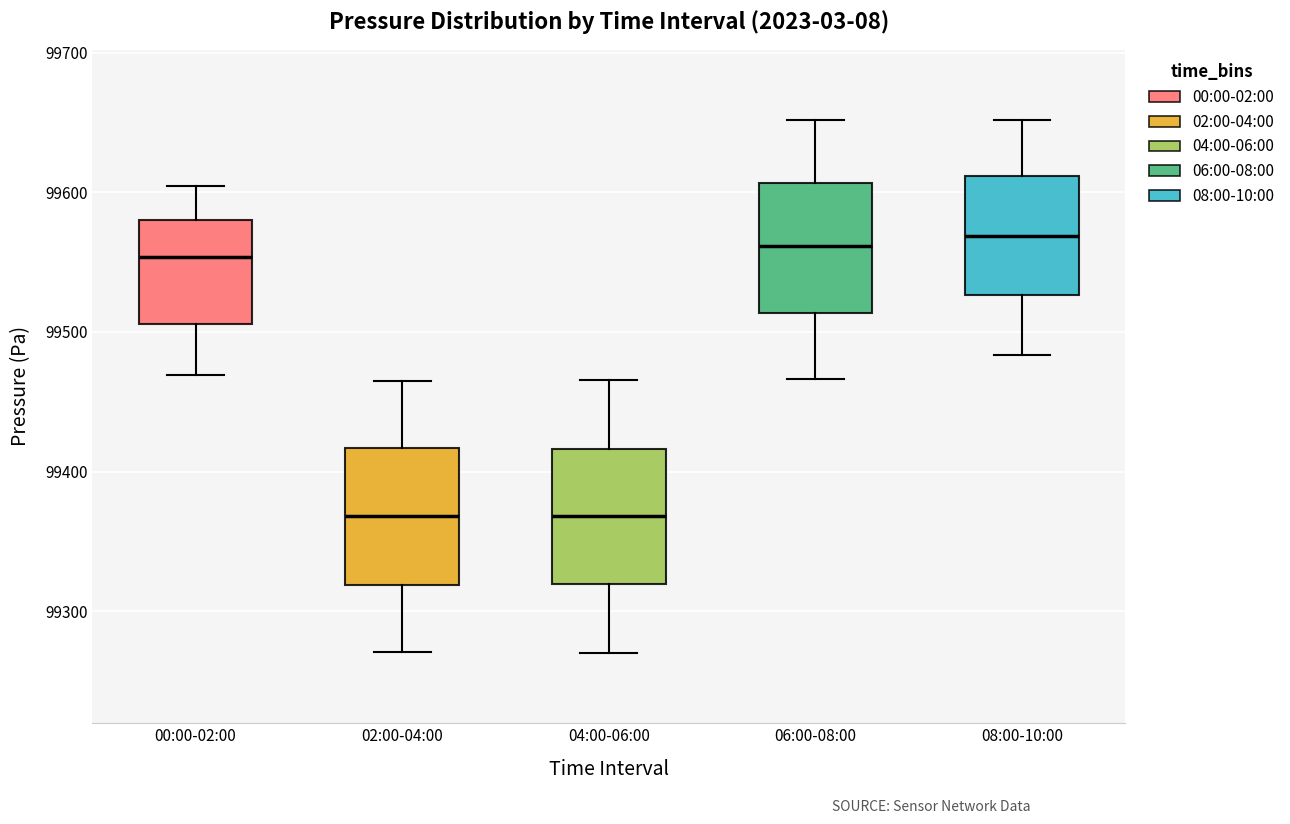

Where does the upper whisker of the box for 06:00-08:00 end on the y-axis? The values are not printed on the chart, so give them approximately, as read against the axis.

99650